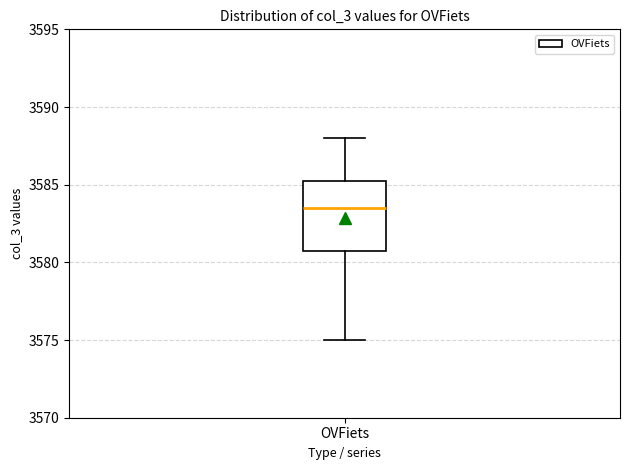

Transcribe this box plot: give where the median line is, the range the box spans, and where the two whiskers end, as read against the y-axis. The values are not printed on the chart, so give them approximately, as read against the axis.

median 3583.5, box 3581.0 to 3585.5, whiskers 3575.0 to 3588.0